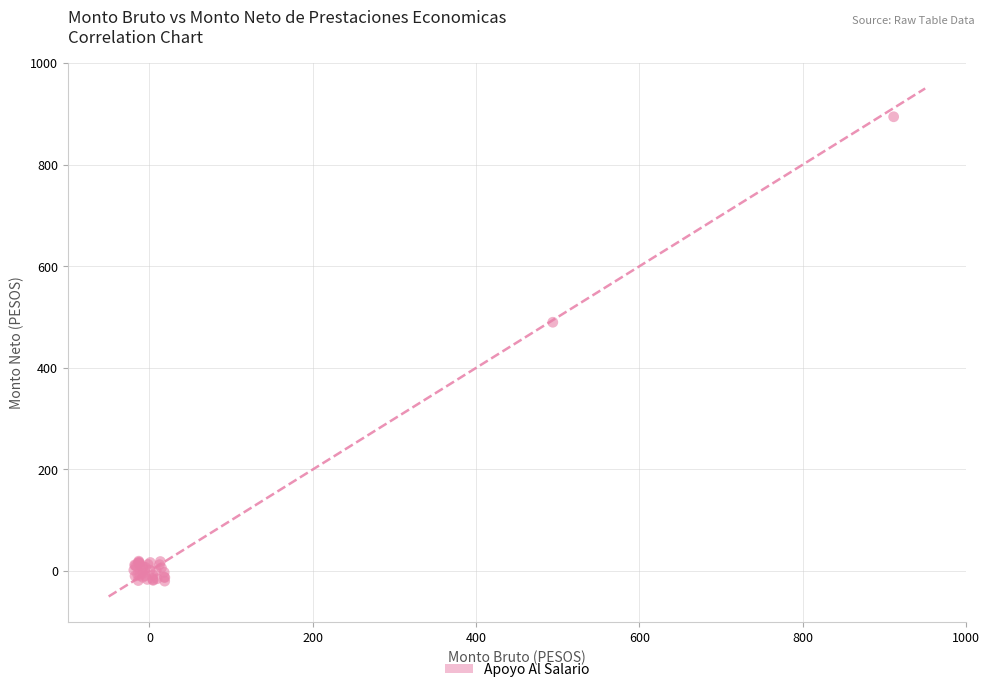

What Y value in the scatter plot is closest to 437?

489.8